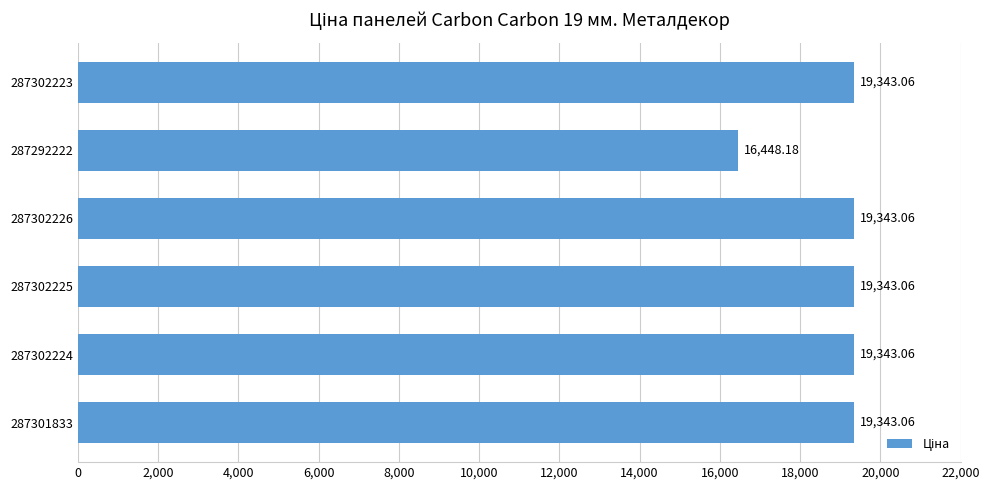

At which category does the chart reach its minimum across all series?

287292222